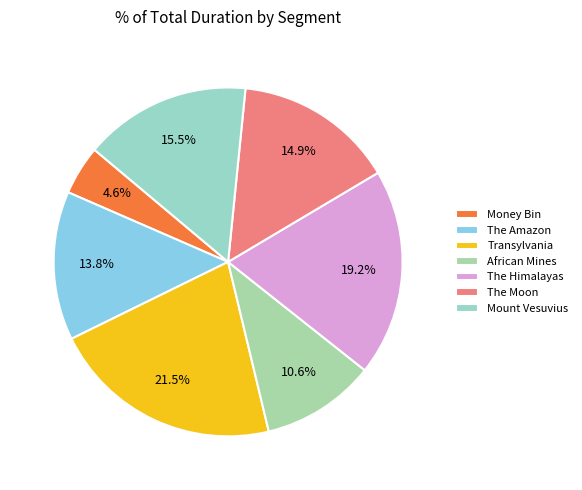

Approximately how many times larger is the value at Money Bin compared to The Himalayas?

0.2